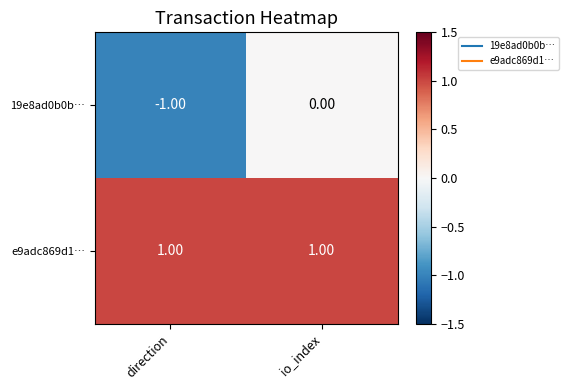

Between direction and io_index, which series saw the biggest shift?

19e8ad0b0b…